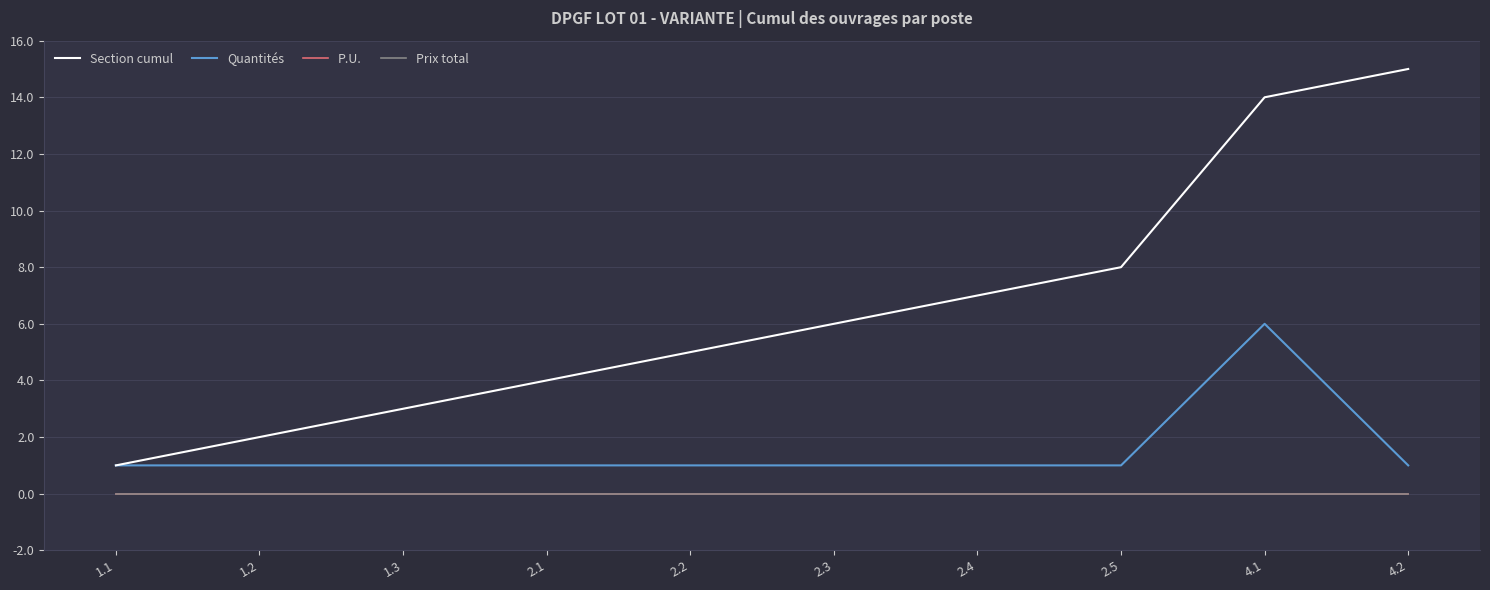

Which series changed the most between 1.2 and 2.4?

Section cumul